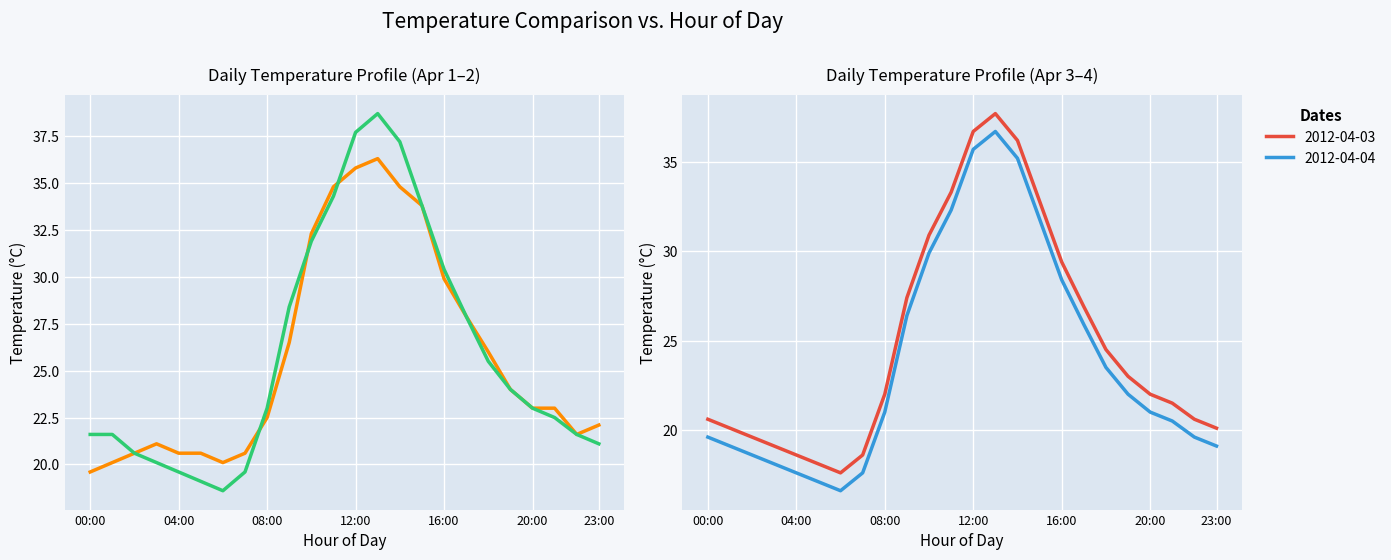

At which label does 2012-04-04 reach its minimum?

06:00